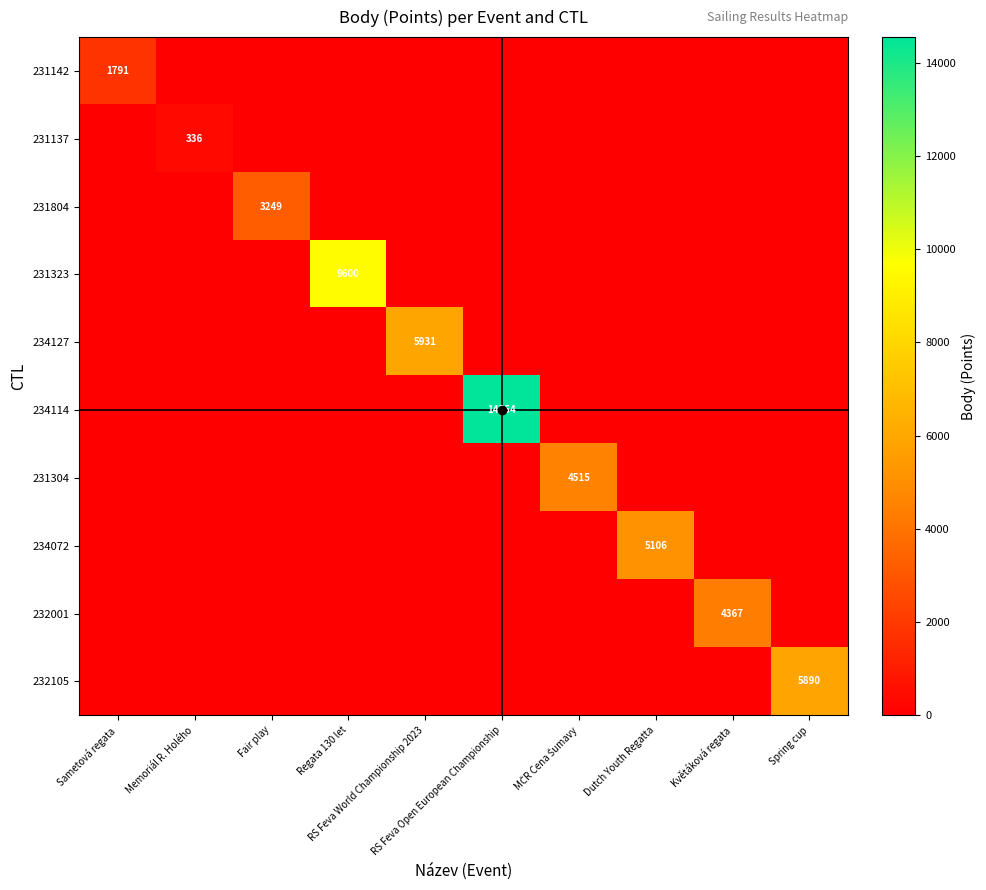

The value of 232001 at MČR Cena Šumavy is 0. True or false?

True